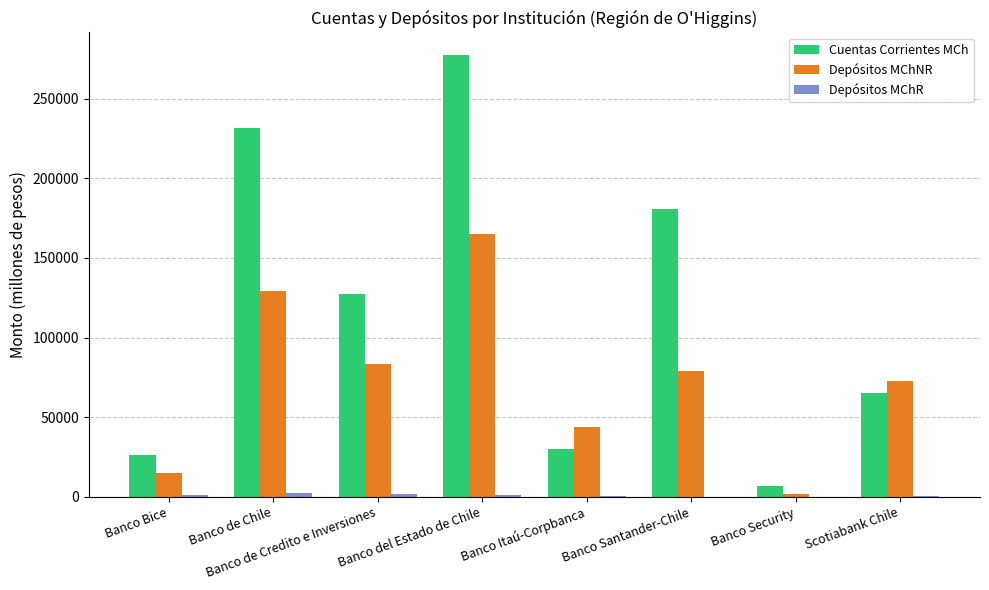

Is it true that Cuentas Corrientes MCh equals 12646.5 at Banco Bice?

False